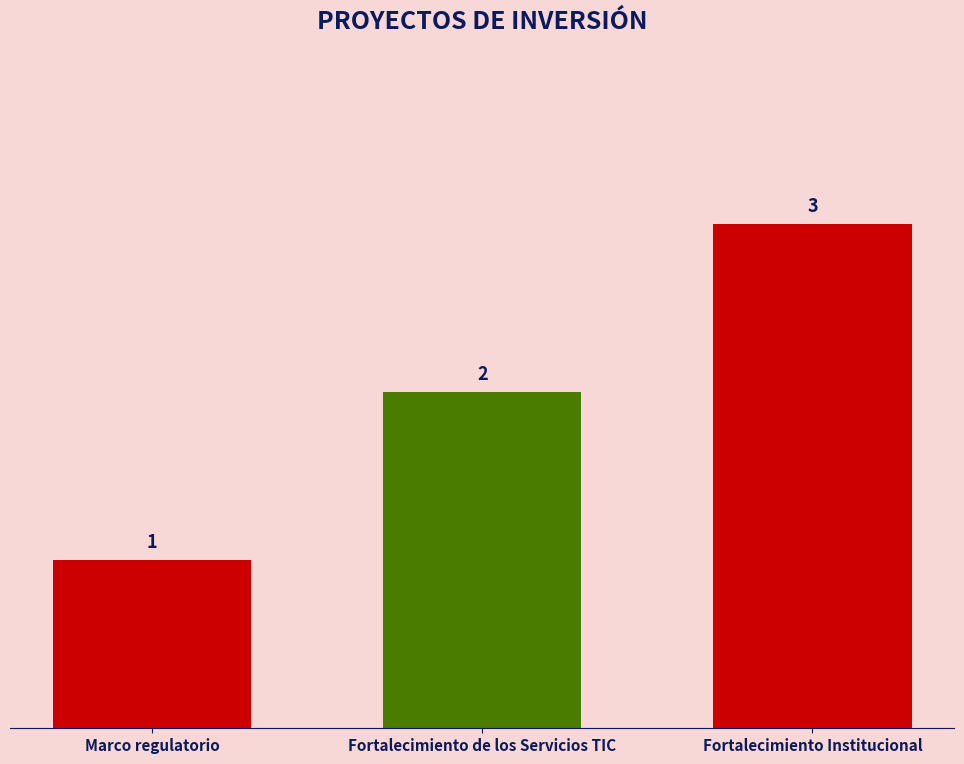

True or false: the data shows 1 at Fortalecimiento Institucional.

False